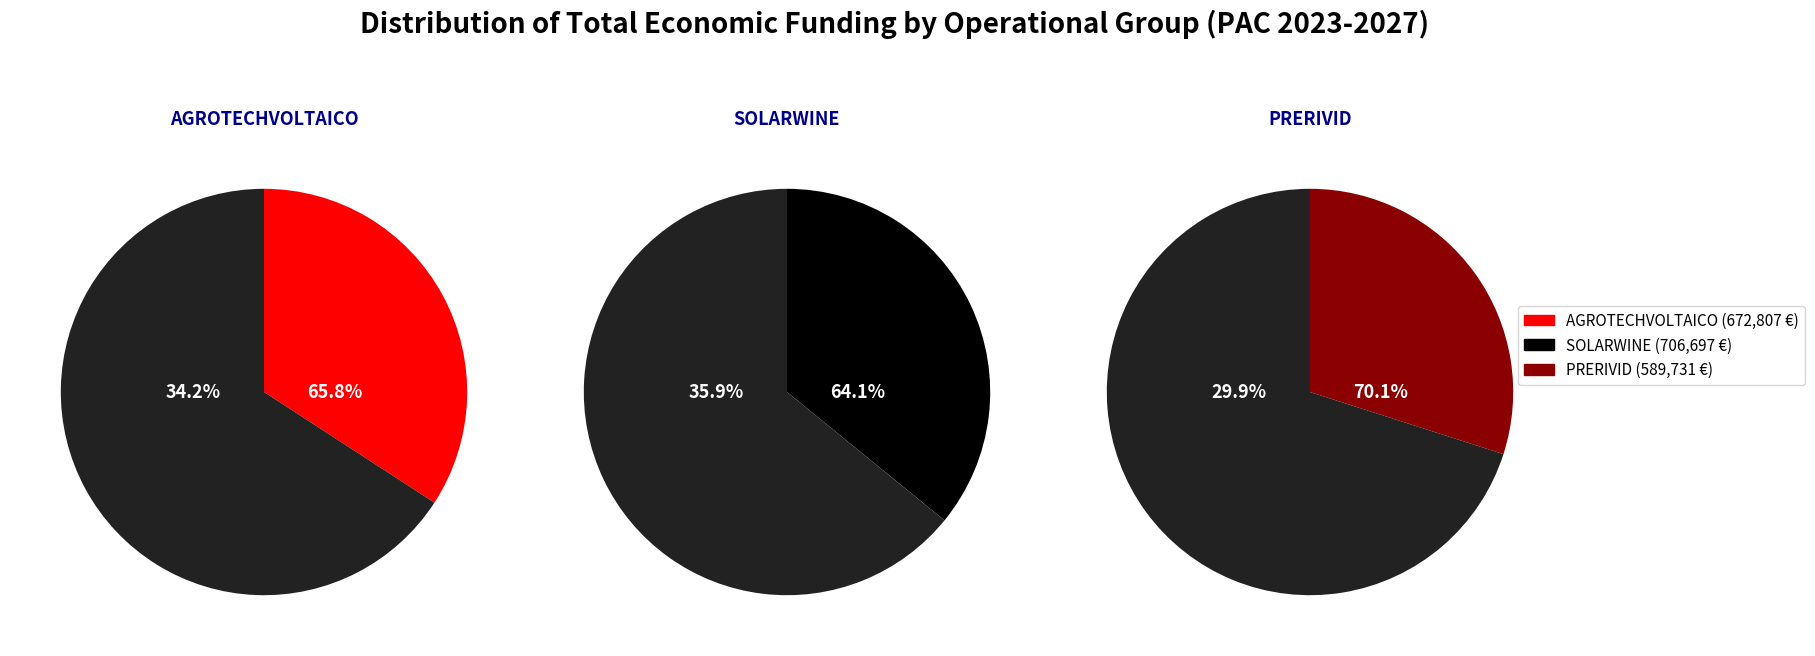

Is it true that PRERIVID is 19% of the pie?

False